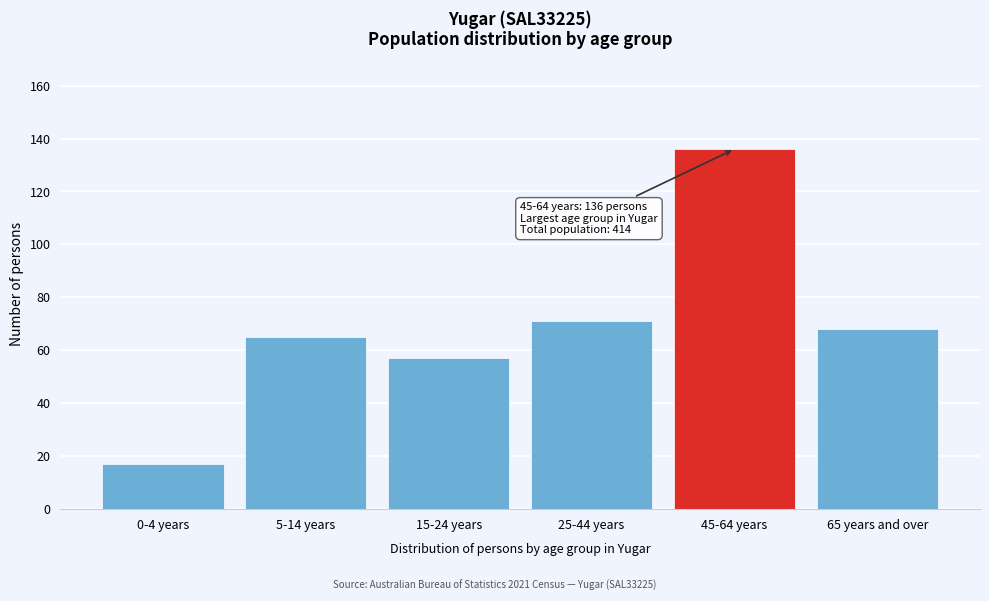

Reading left to right, transcribe all the data shown in this chart.

0-4 years=17	5-14 years=65	15-24 years=57	25-44 years=71	45-64 years=136	65 years and over=68